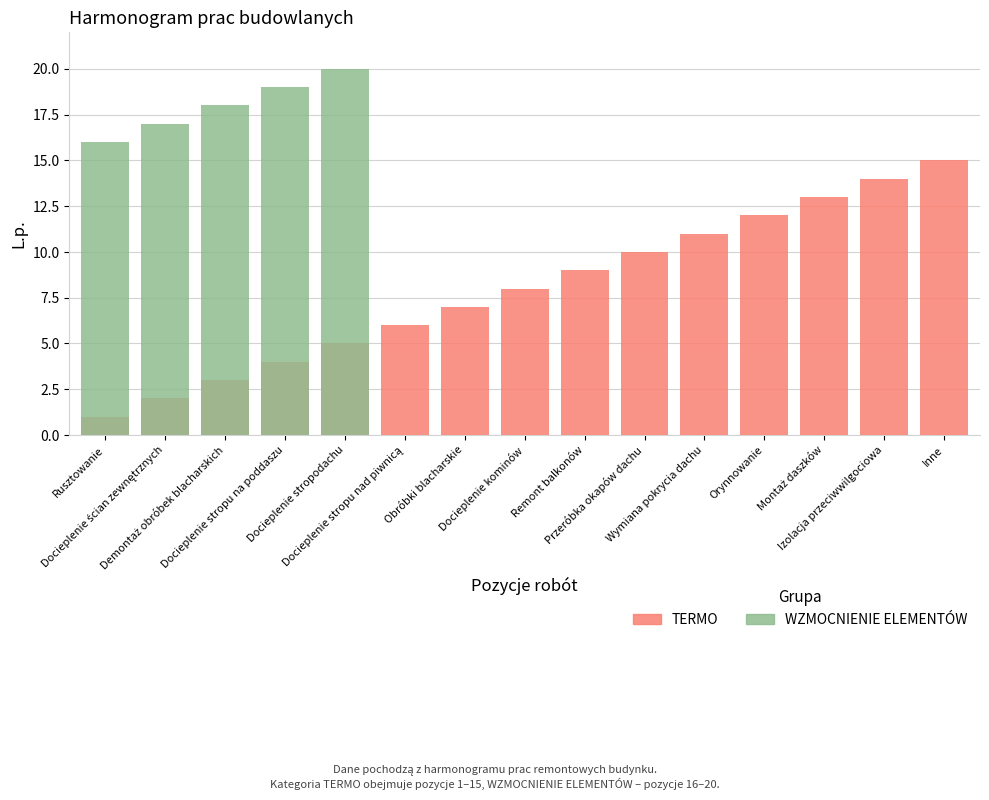

At how many categories does at least one series exceed 8?

12